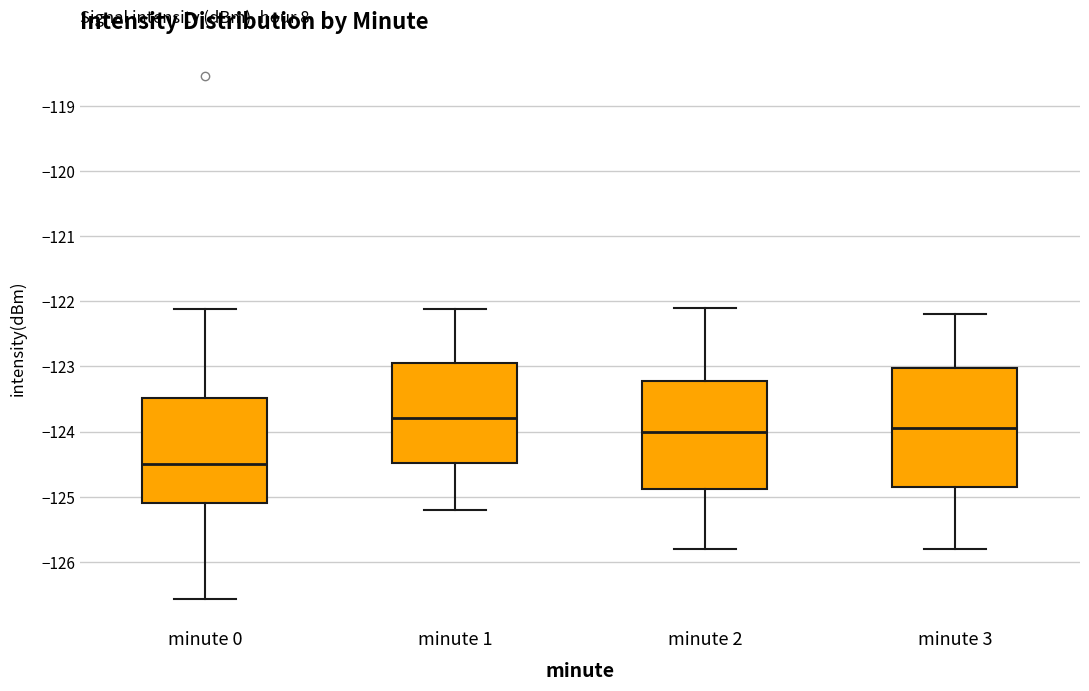

Where is the lower edge of the box for minute 2 on the y-axis? The values are not printed on the chart, so give them approximately, as read against the axis.

-124.9